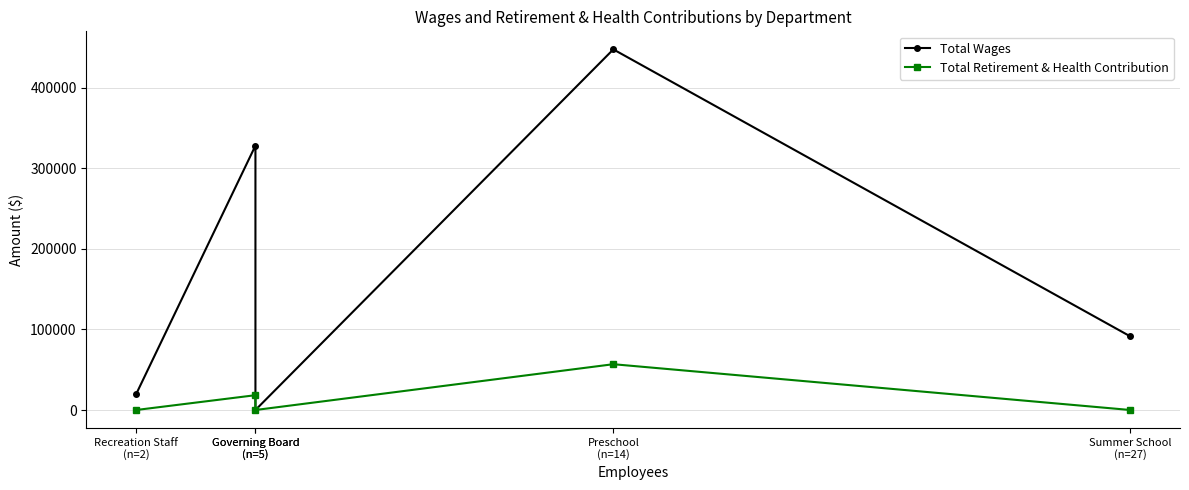

What is the sum of all Total Wages values?

886975